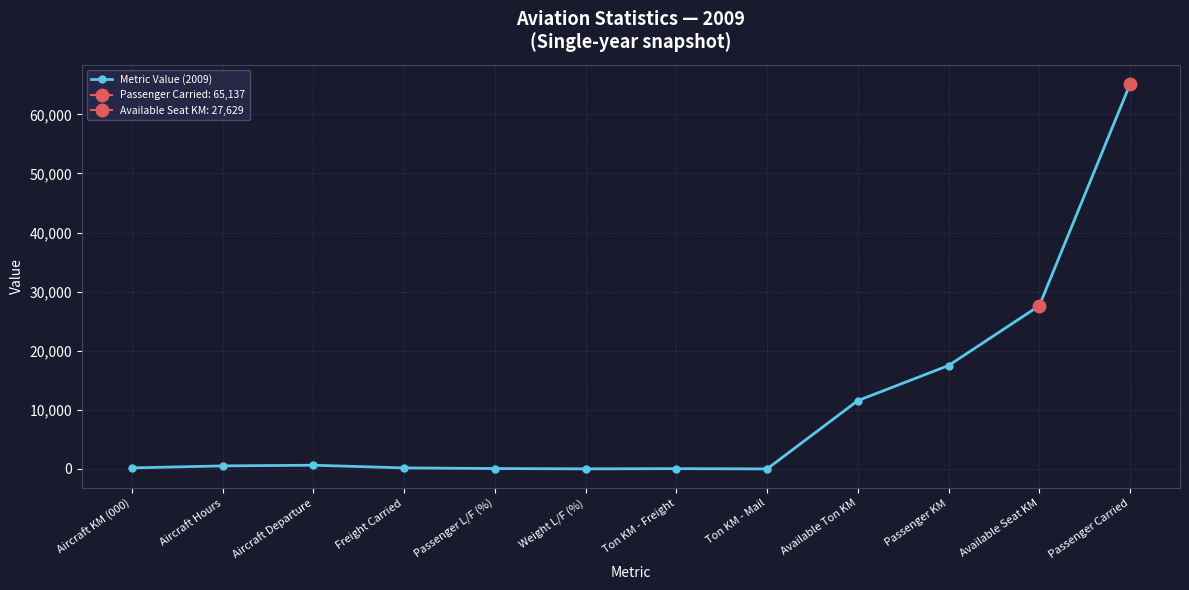

Which label corresponds to the largest value in the chart?

Passenger Carried